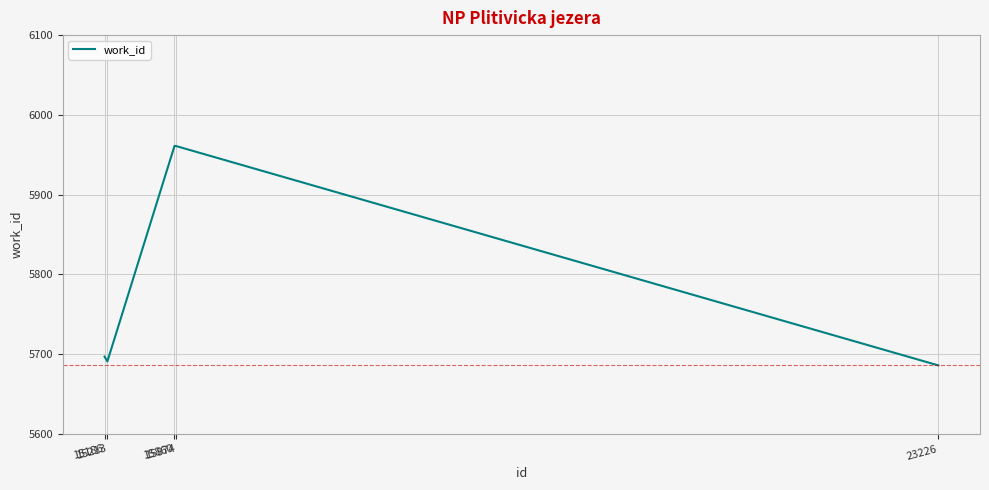

The chart shows a value of 5961 at 15860. True or false?

True